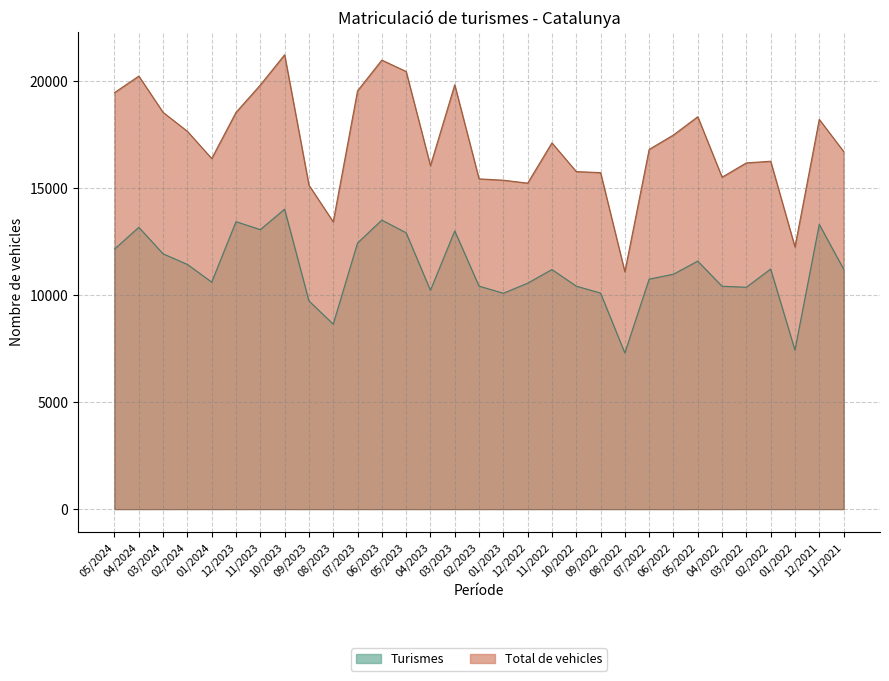

The Turismes series shows 17707 at 03/2022. True or false?

False